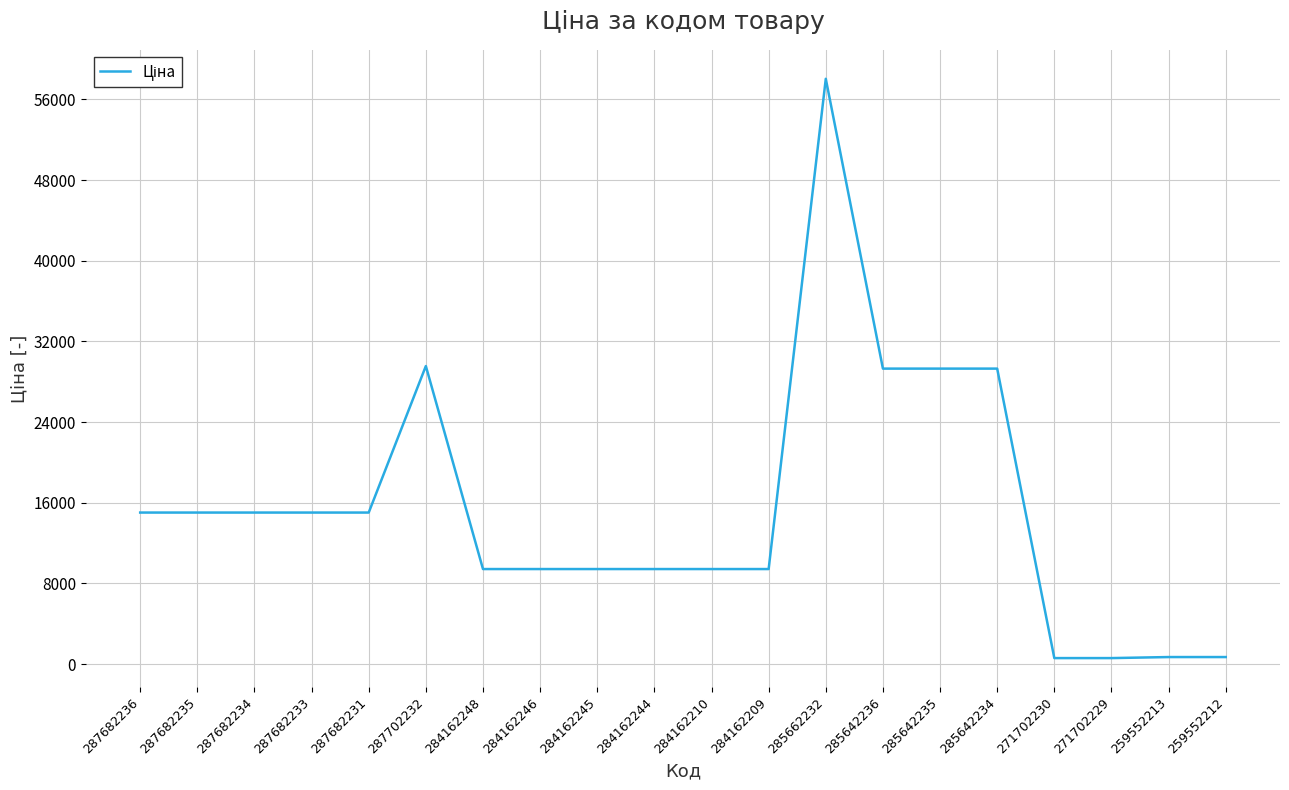

Read the value at 284162245.

9416.9